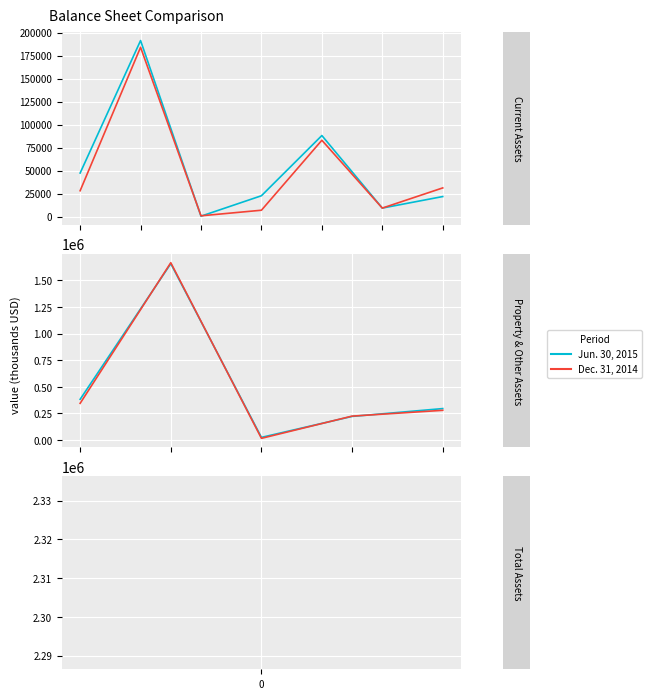

How many categories are shown in the chart?

5